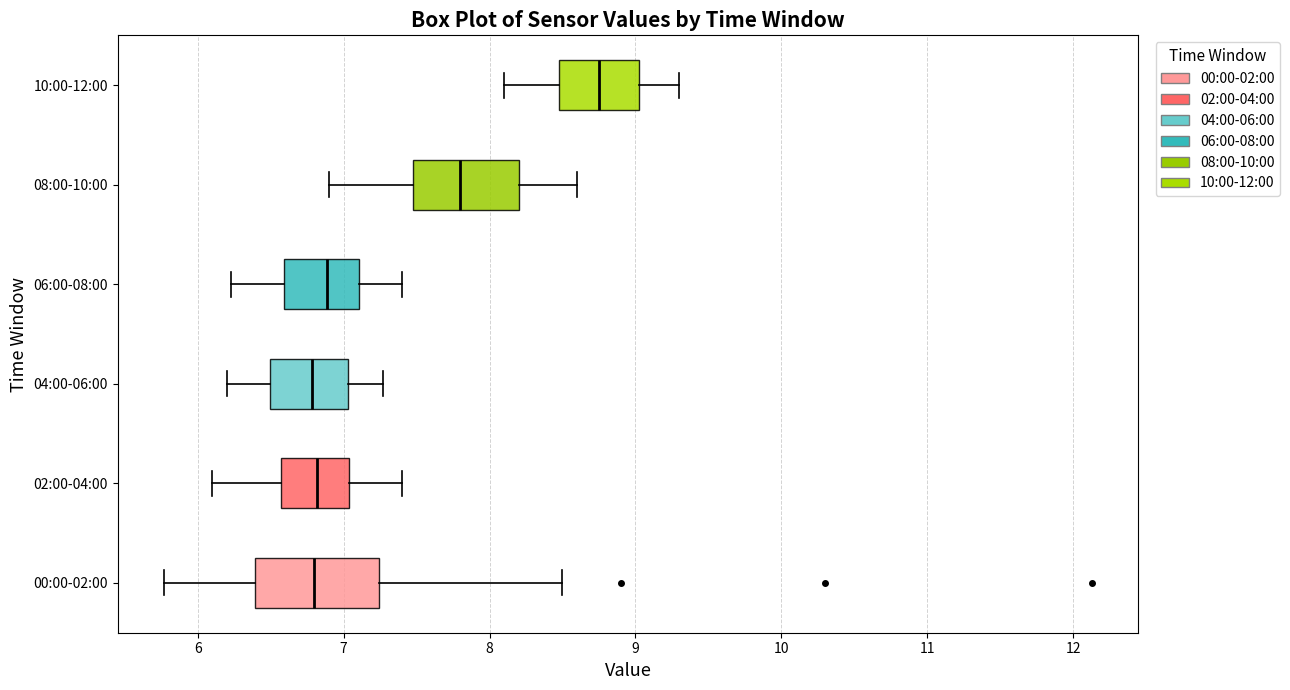

Which box's median line is the furthest to the right?

10:00-12:00